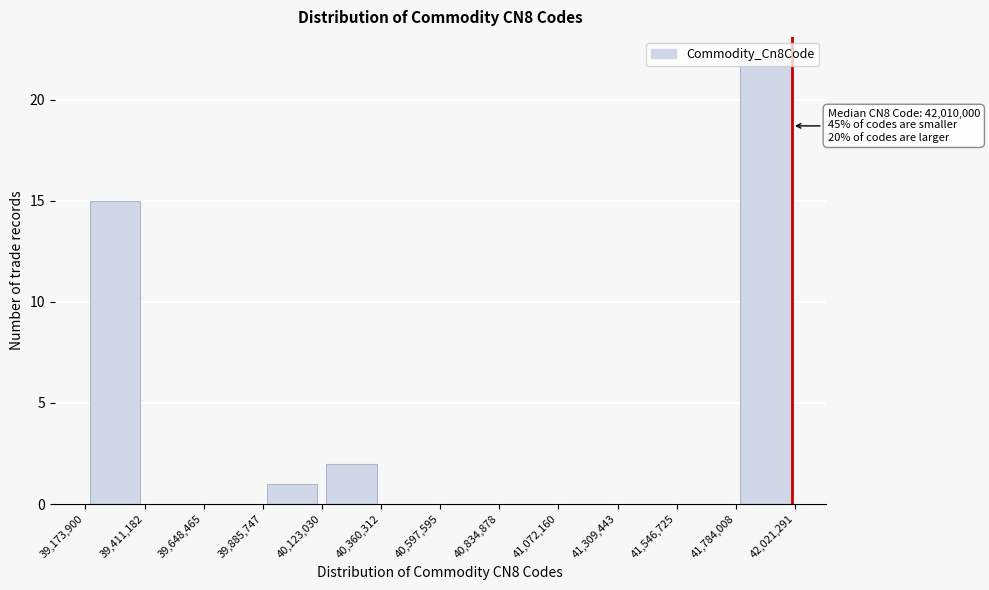

Over which range of the x-axis is the bar tallest?

41,784,008 to 42,021,291